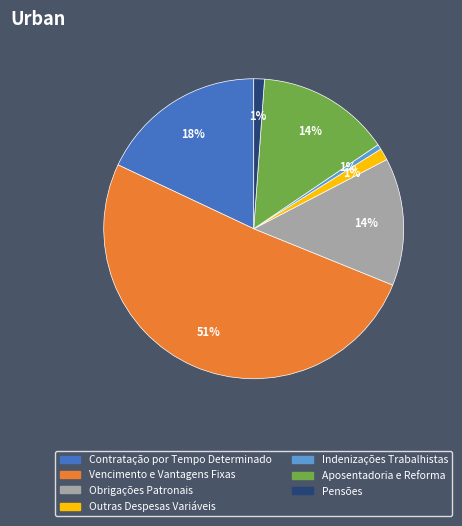

Is it true that Contratação por Tempo Determinado is 26% of the pie?

False